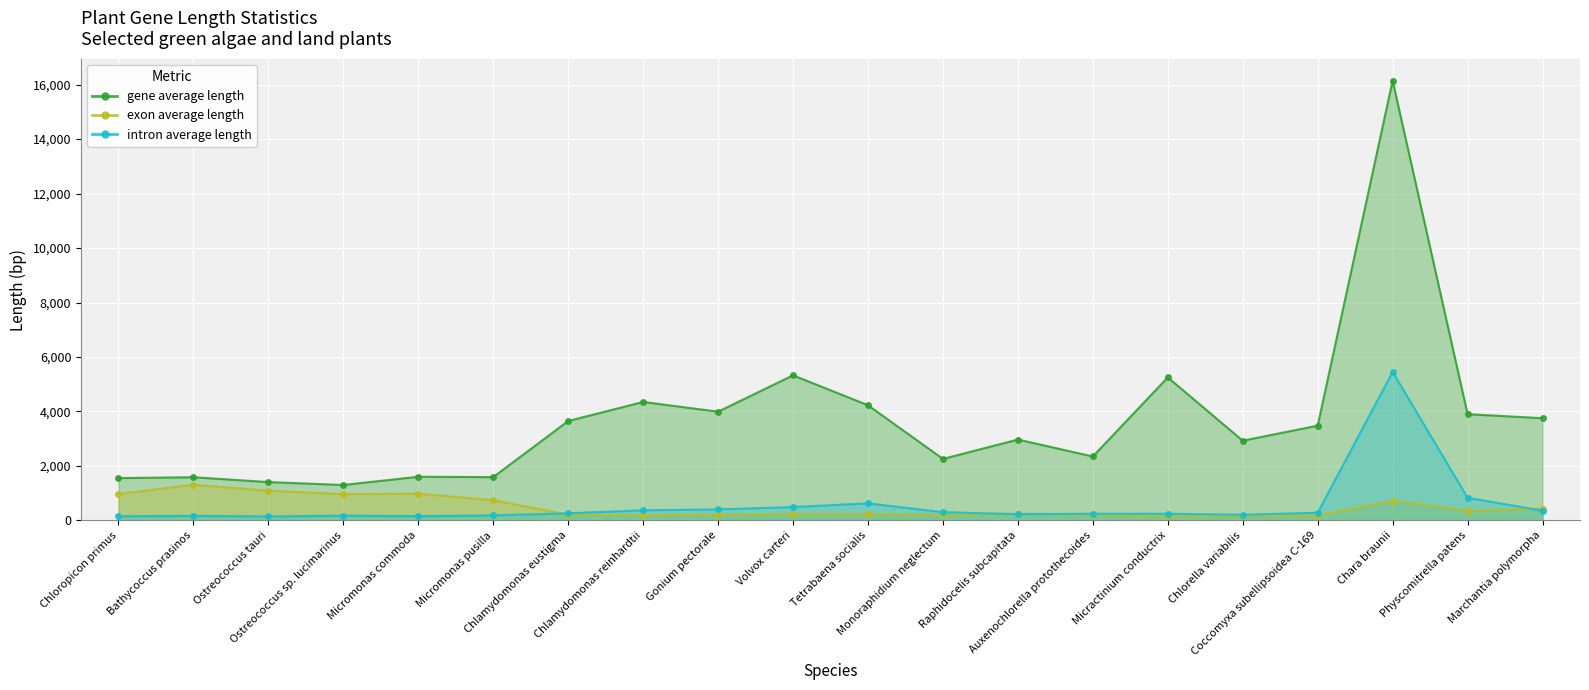

Rank the series at Chlamydomonas reinhardtii from lowest to highest value.

exon average length, intron average length, gene average length